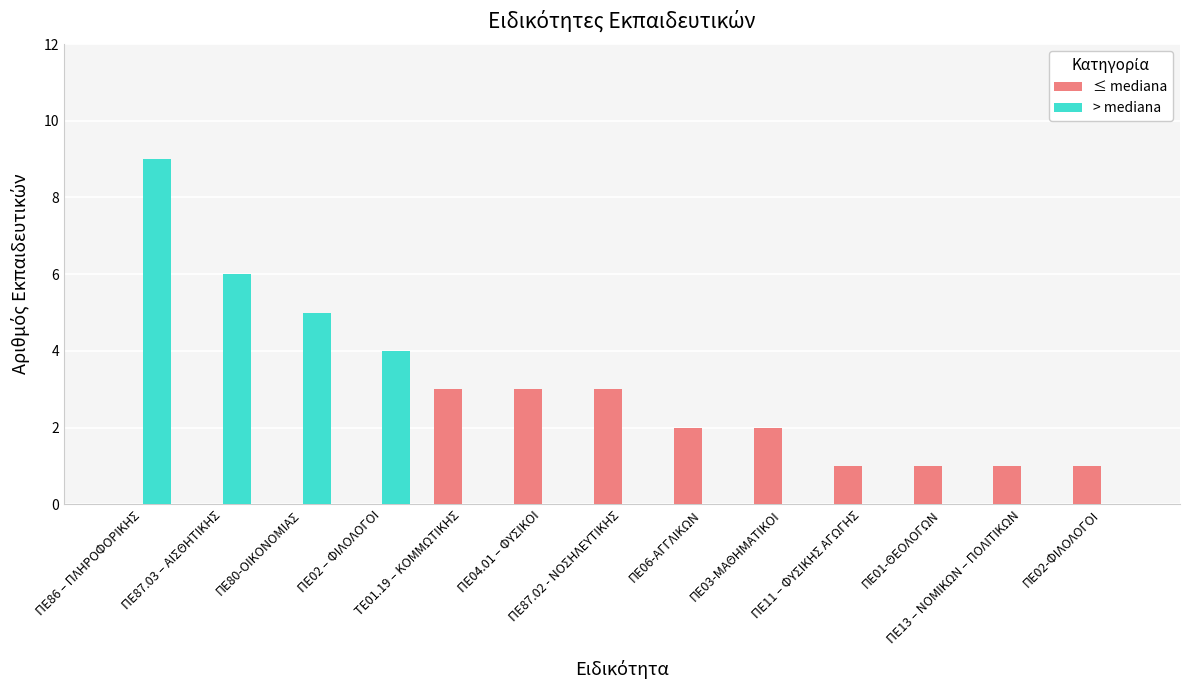

Is it true that > mediana equals 0 at ΠΕ11 – ΦΥΣΙΚΗΣ ΑΓΩΓΗΣ?

True